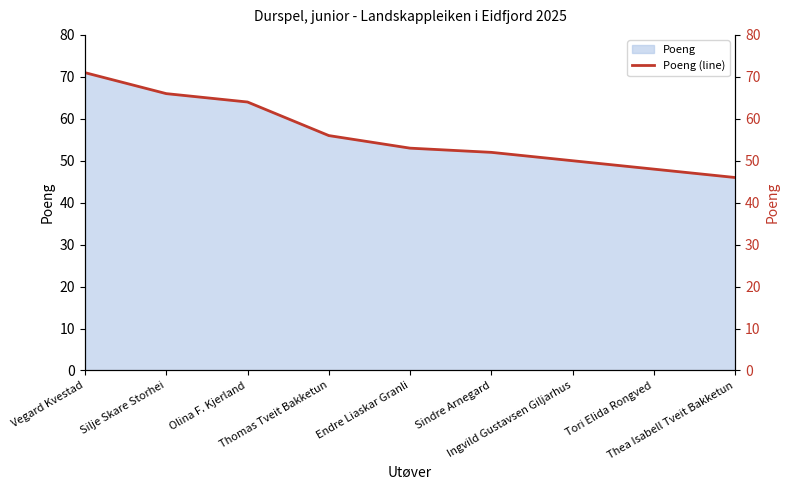

What is the average value?

56